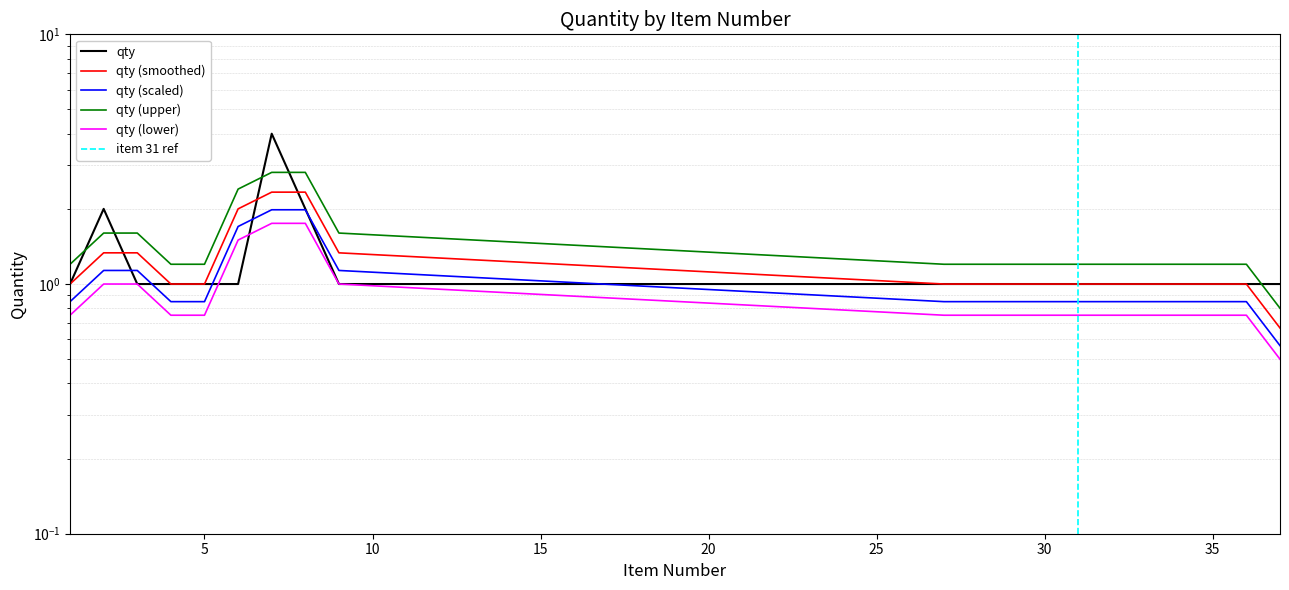

Reading left to right, what are all the values shown in this chart?

1=1	2=2	3=1	4=1	5=1	6=1	7=4	8=2	9=1	27=1	28=1	29=1	30=1	31=1	32=1	33=1	34=1	35=1	36=1	37=1